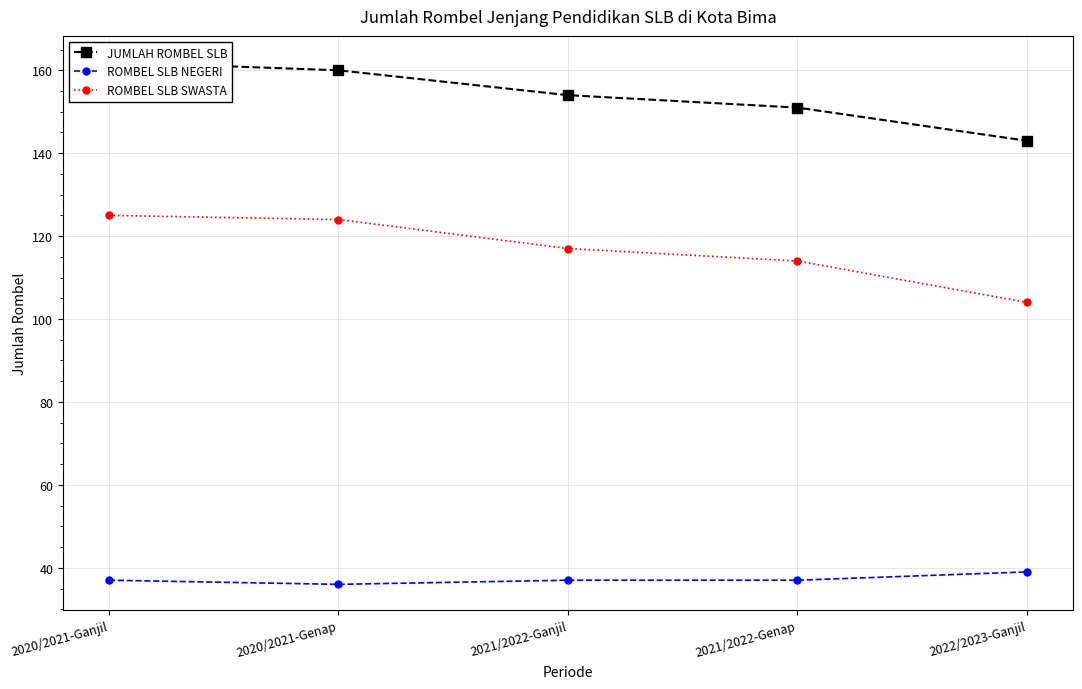

Reading right to left, extract all data points from this chart.

JUMLAH ROMBEL SLB: 143	151	154	160	162
ROMBEL SLB NEGERI: 39	37	37	36	37
ROMBEL SLB SWASTA: 104	114	117	124	125